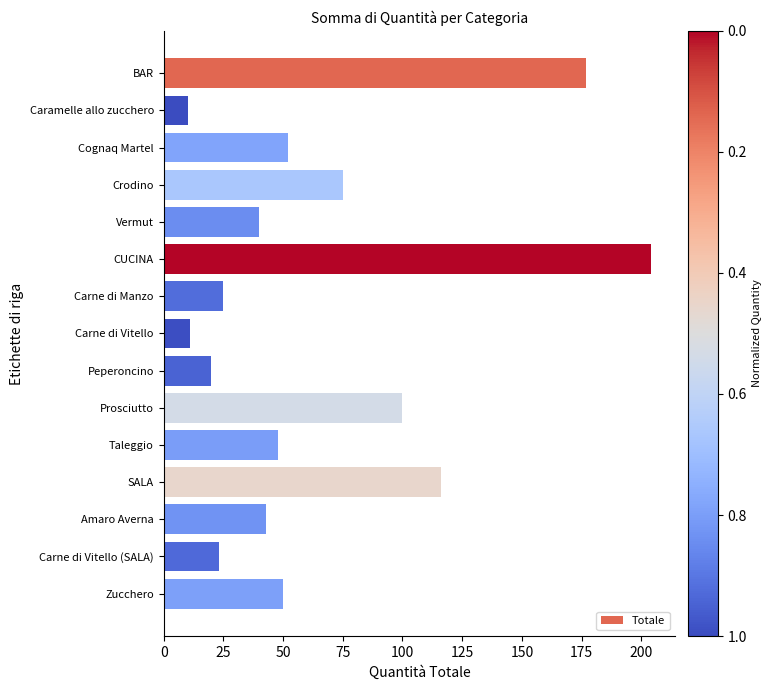

Is it true that the value at CUCINA is 91?

False